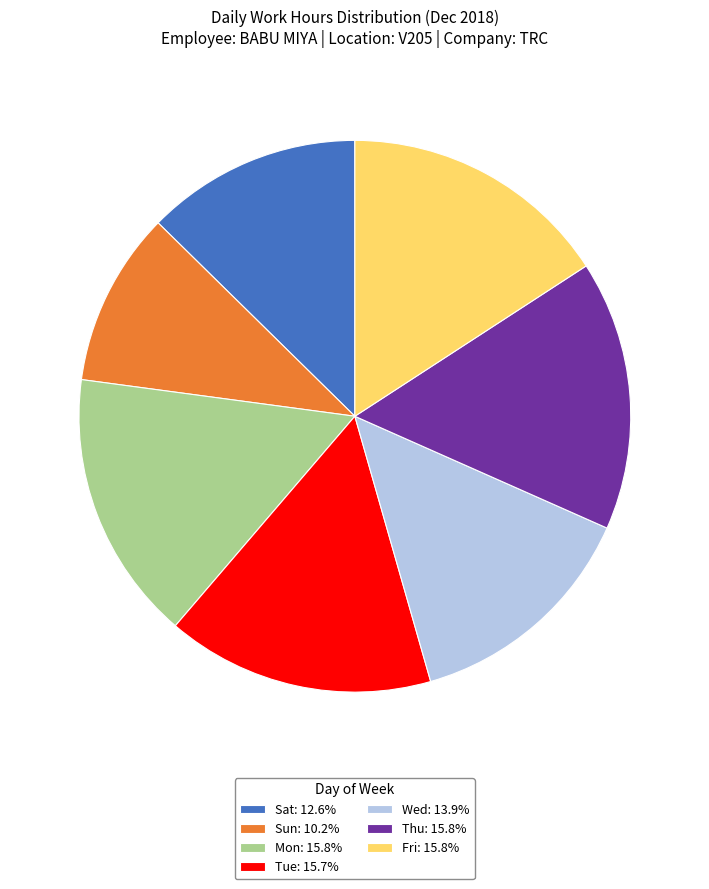

True or false: Mon accounts for 16% of the total.

True